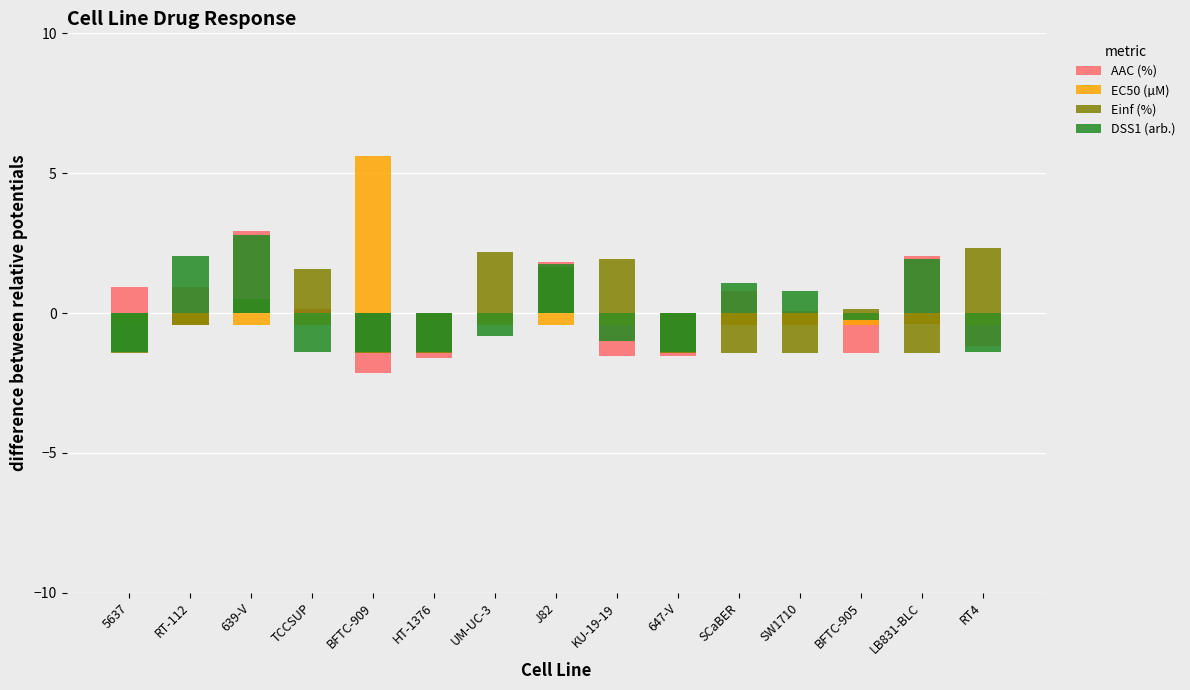

At which category does the chart reach its minimum across all series?

BFTC-909